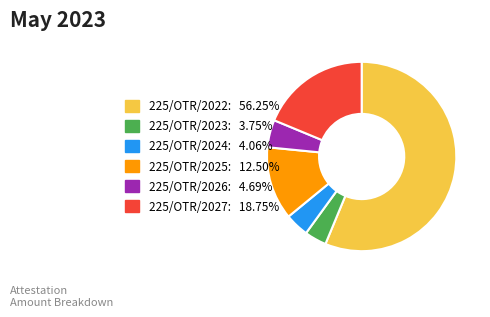

Which category accounts for the majority?

225/OTR/2022